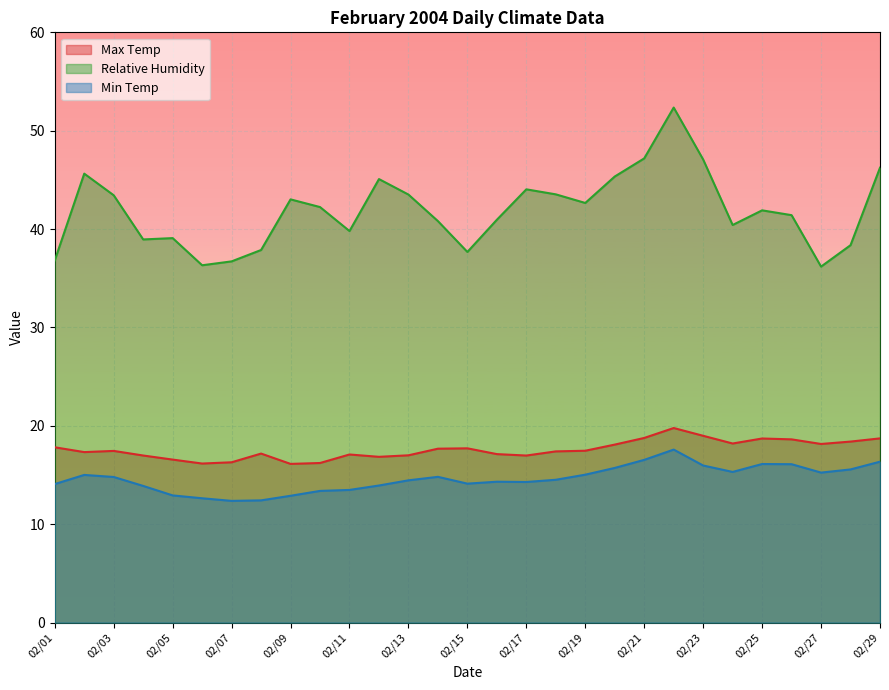

At which category is the sum across all series the highest?

02/22